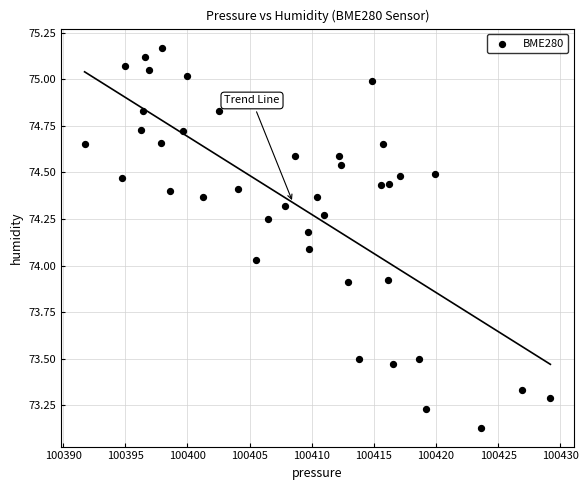

What is the range of Y values (max minus min)?

2.0